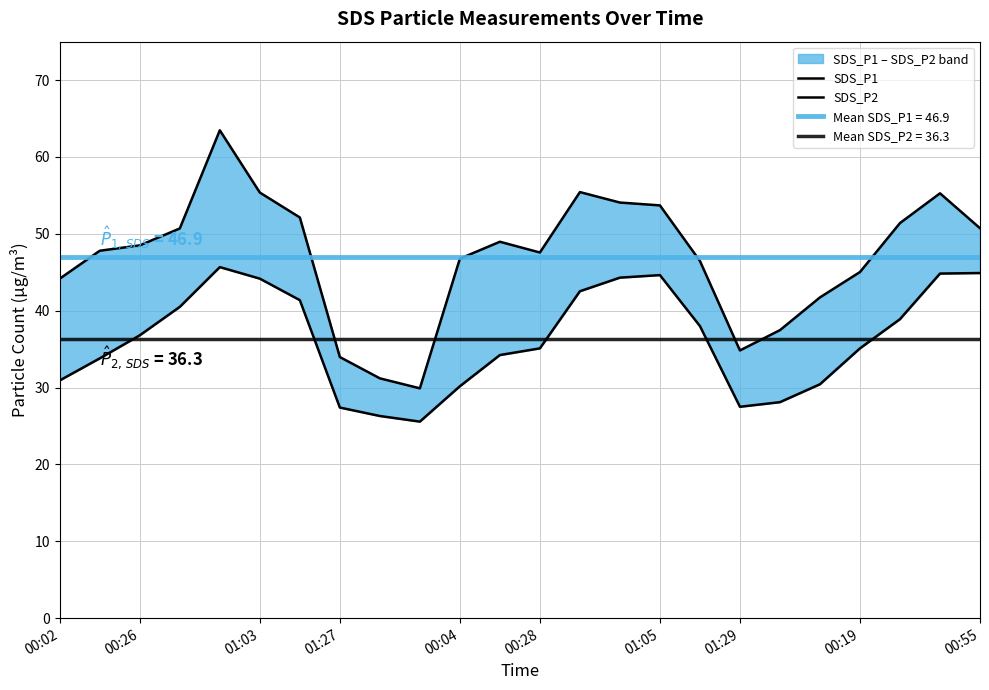

List the series in order of their peak value, lowest first.

SDS_P2, SDS_P1